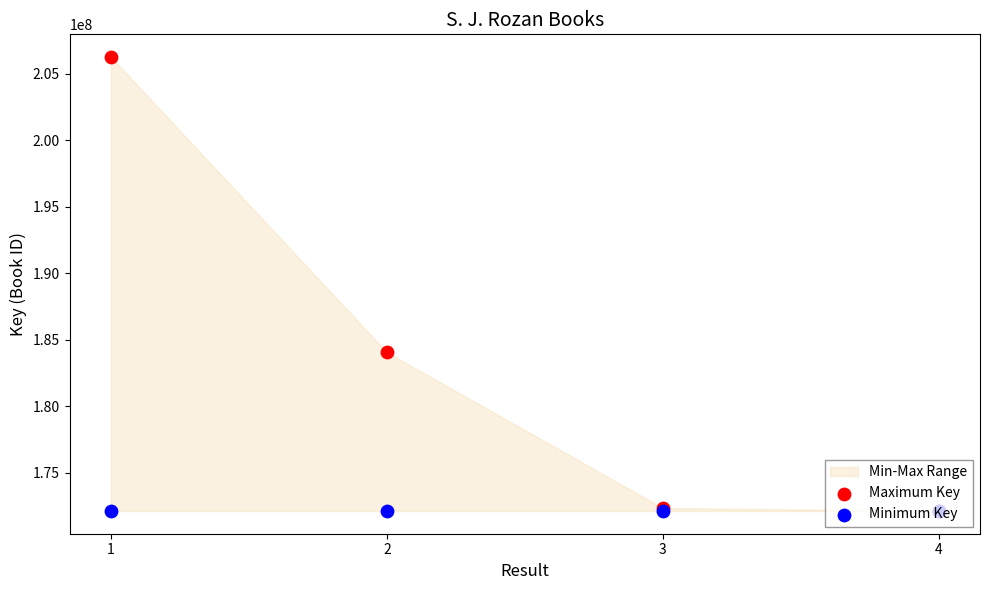

Which series has the widest spread of Y values?

Maximum Key